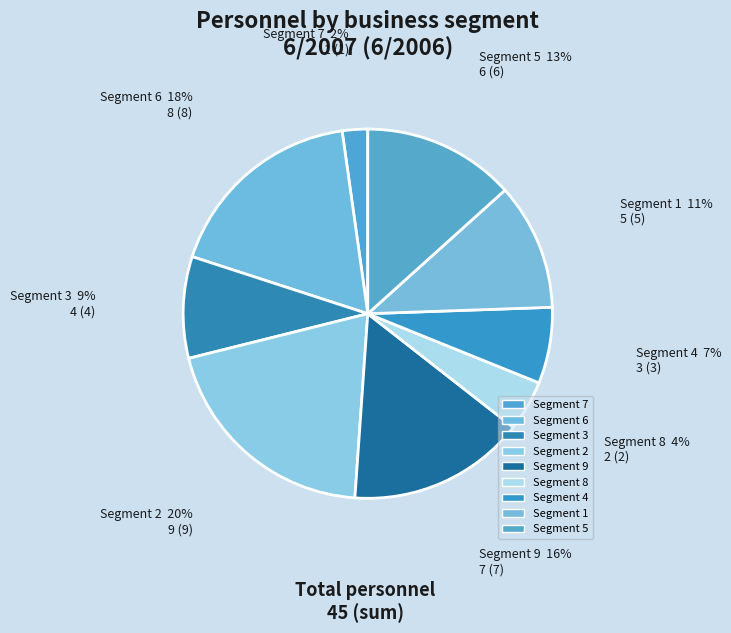

To the nearest percent, what is the average slice percentage?

11%